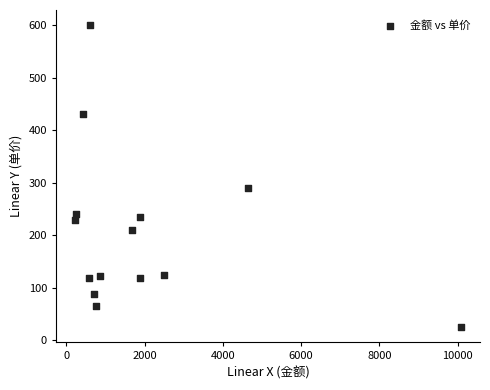

What Y value in the scatter plot is closest to 312?

290.0